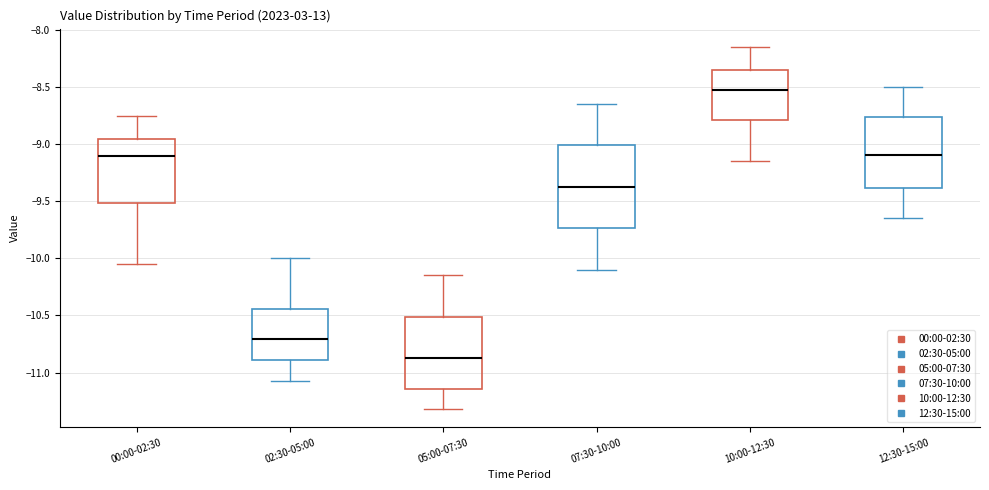

Comparing the boxes themselves (not the whiskers), which one is the tallest?

07:30-10:00